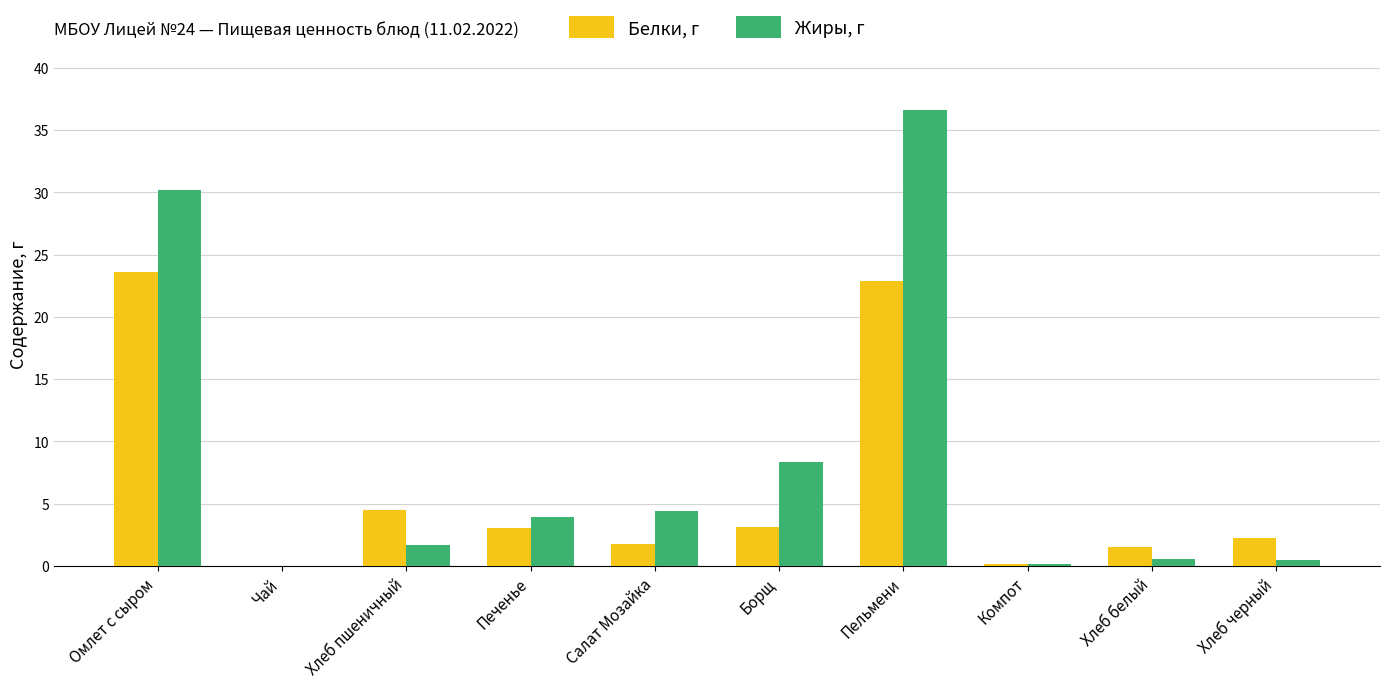

What is the sum of all Жиры, г values?

86.3